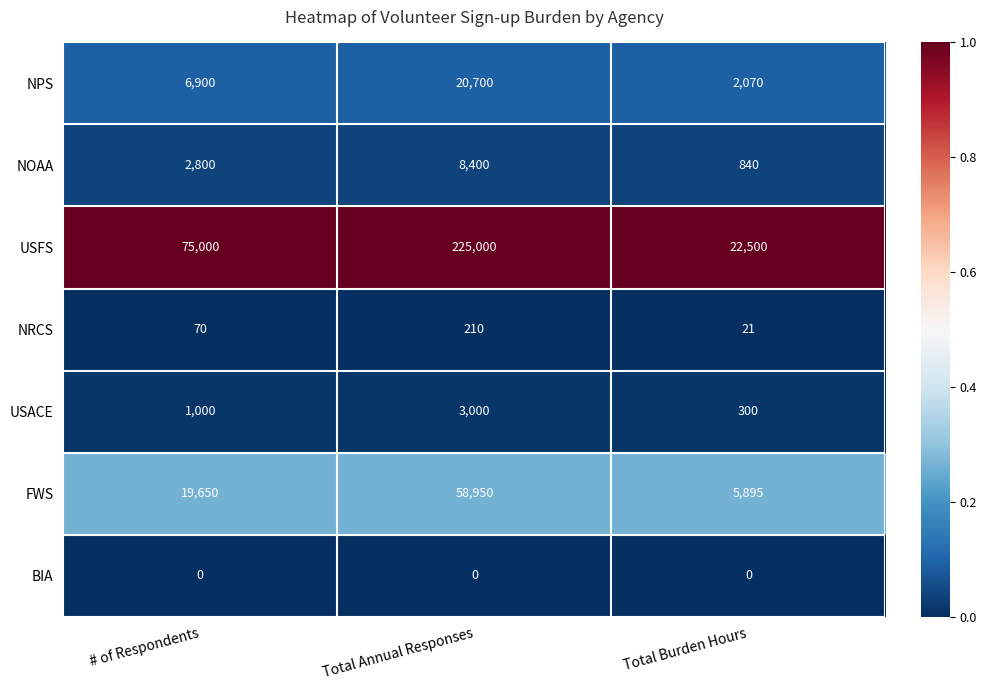

True or false: NPS has a value of 28413 at Total Annual Responses.

False